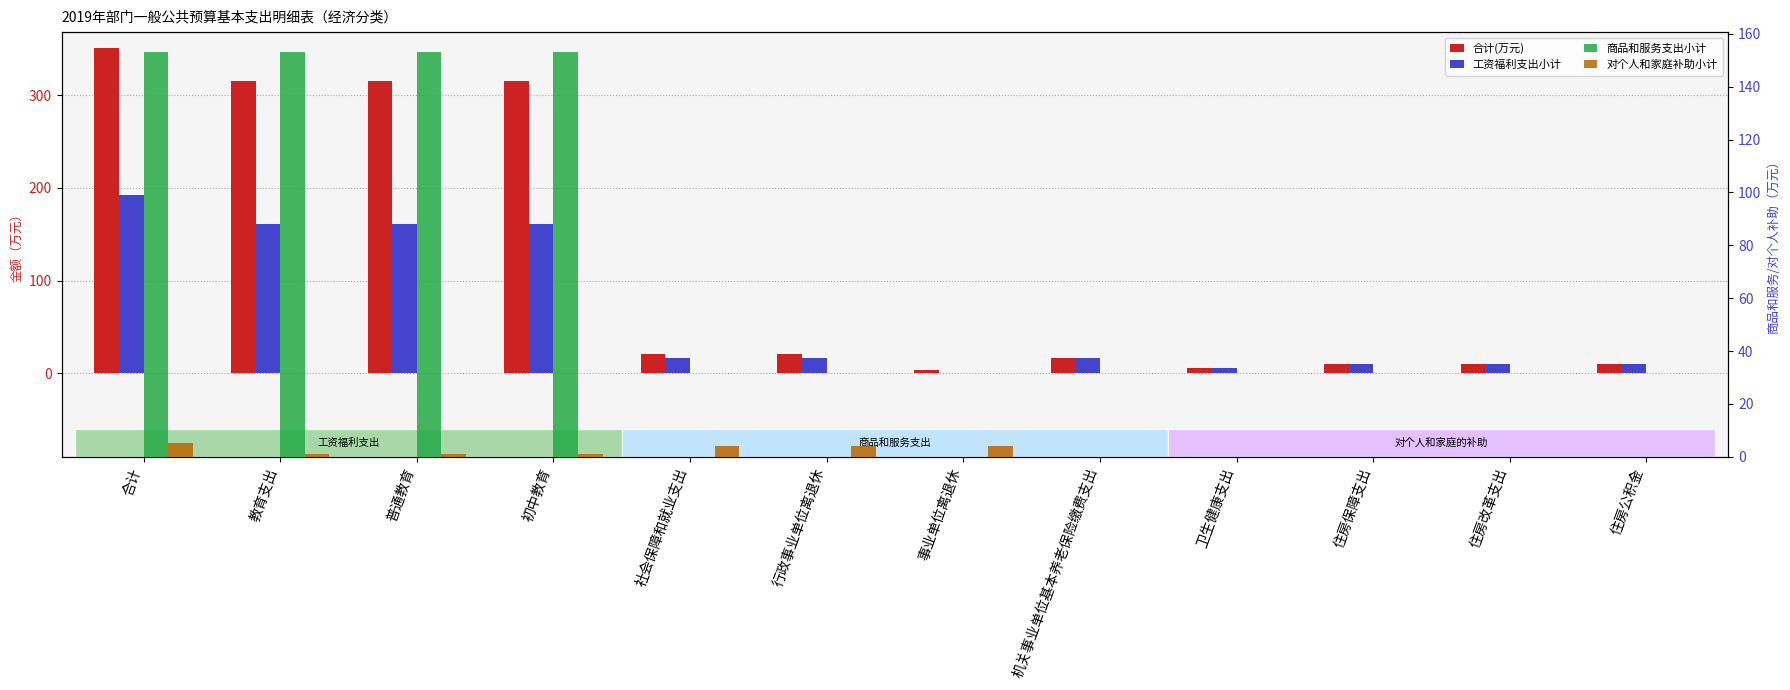

Reading left to right, what are all the values shown in this chart?

合计(万元): 350.3	314.8	314.8	314.8	20.4	20.4	4.1	16.3	5.4	9.8	9.8	9.8
工资福利支出小计: 192.2	160.8	160.8	160.8	16.3	16.3	0.0	16.3	5.4	9.8	9.8	9.8
商品和服务支出小计: 153.0	153.0	153.0	153.0	0.0	0.0	0.0	0.0	0.0	0.0	0.0	0.0
对个人和家庭补助小计: 5.1	1.0	1.0	1.0	4.1	4.1	4.1	0.0	0.0	0.0	0.0	0.0